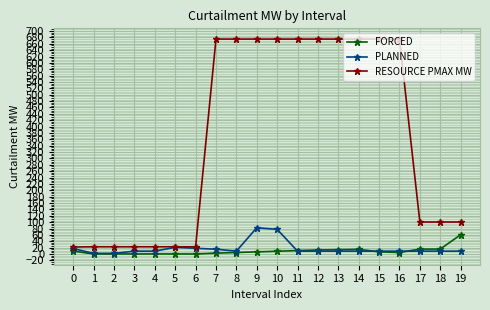

How many lines are shown in the chart?

3